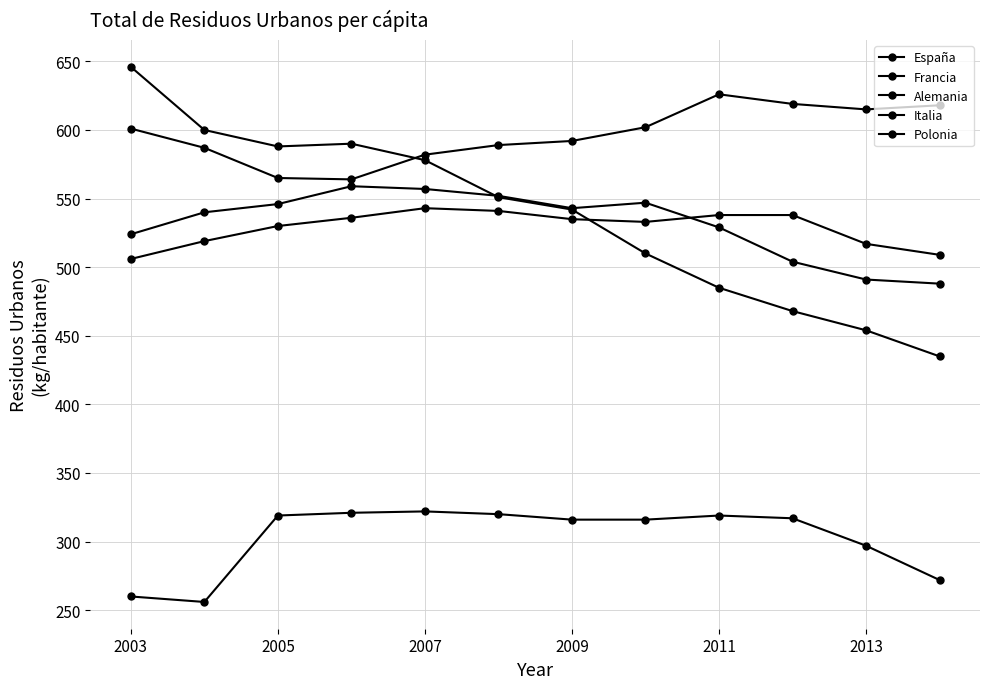

True or false: Alemania and Italia intersect in this chart.

False